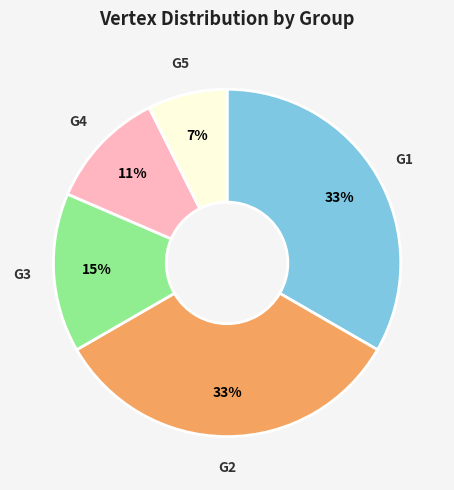

Does G2 represent more than half of the total?

No